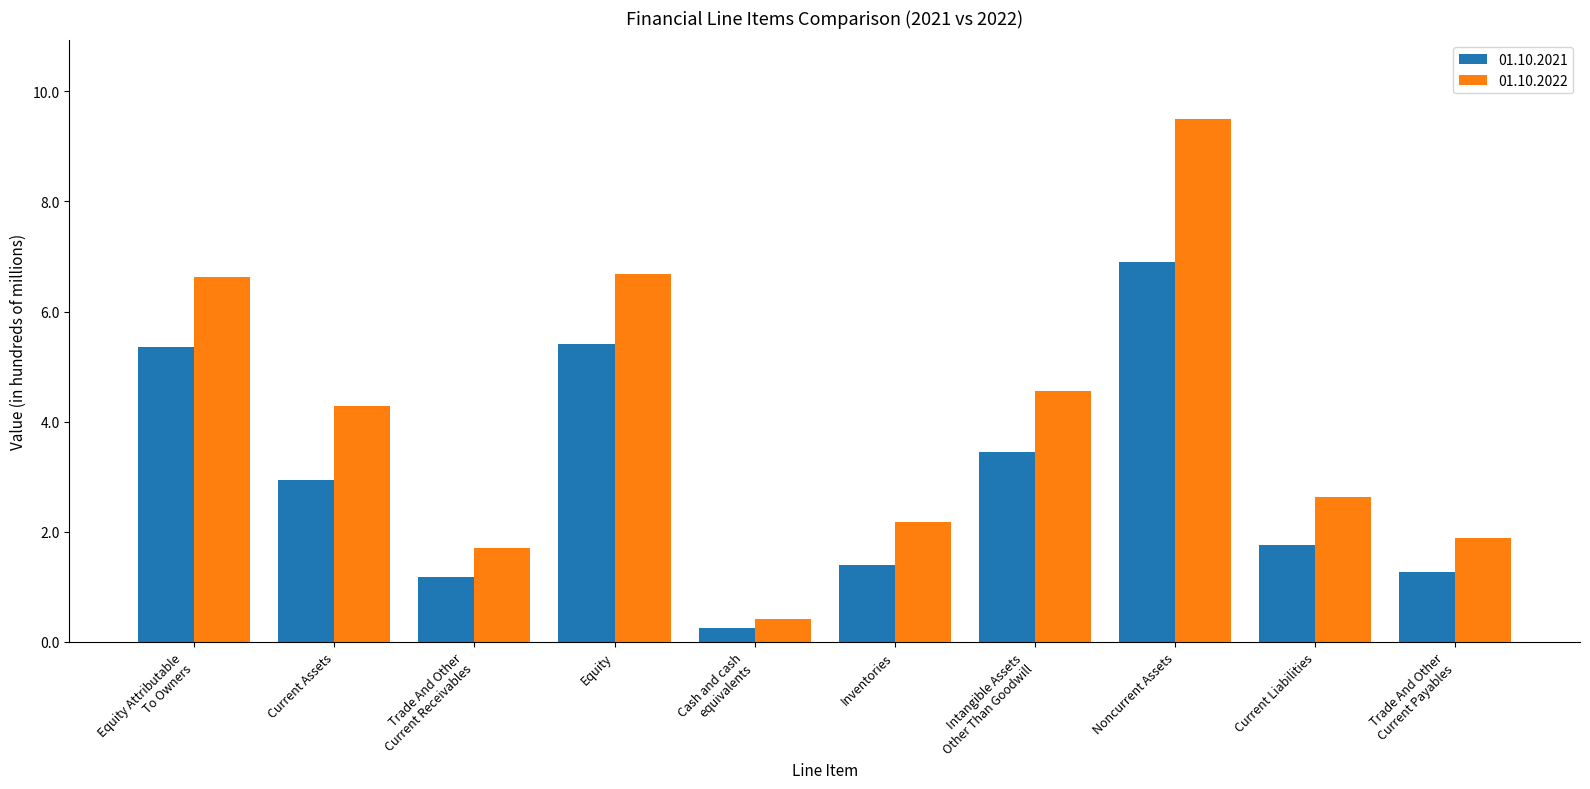

What are all the series names shown in the legend?

01.10.2021, 01.10.2022